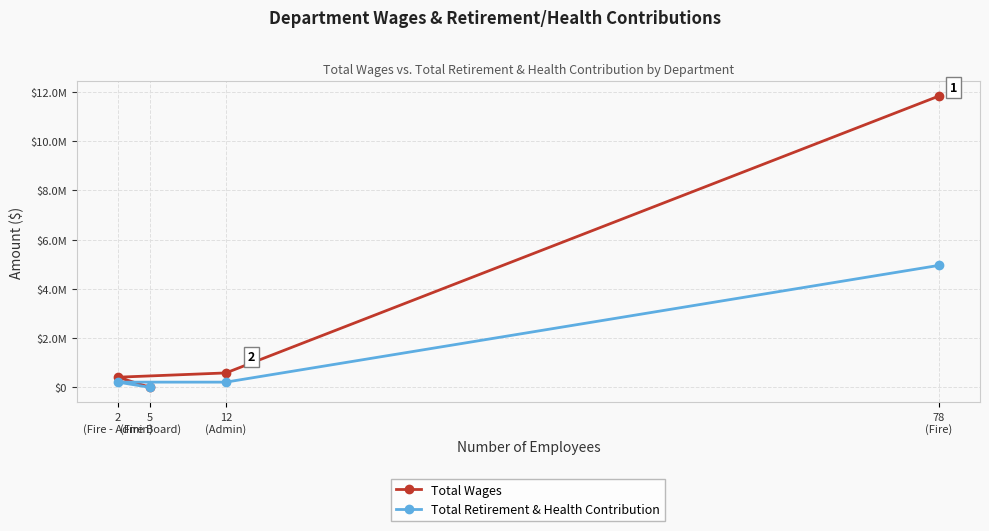

True or false: Total Retirement & Health Contribution and Total Wages cross at least once.

False